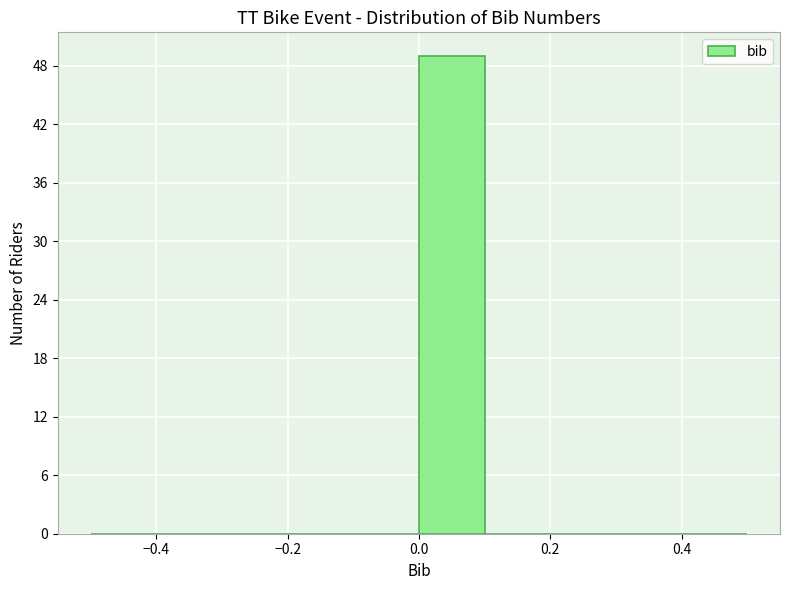

Which range on the x-axis has the tallest bar?

0.0 to 0.1